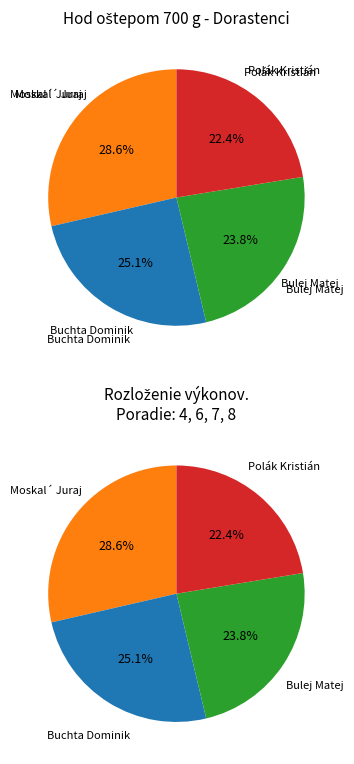

What is the largest slice in the pie chart?

Moskal´ Juraj